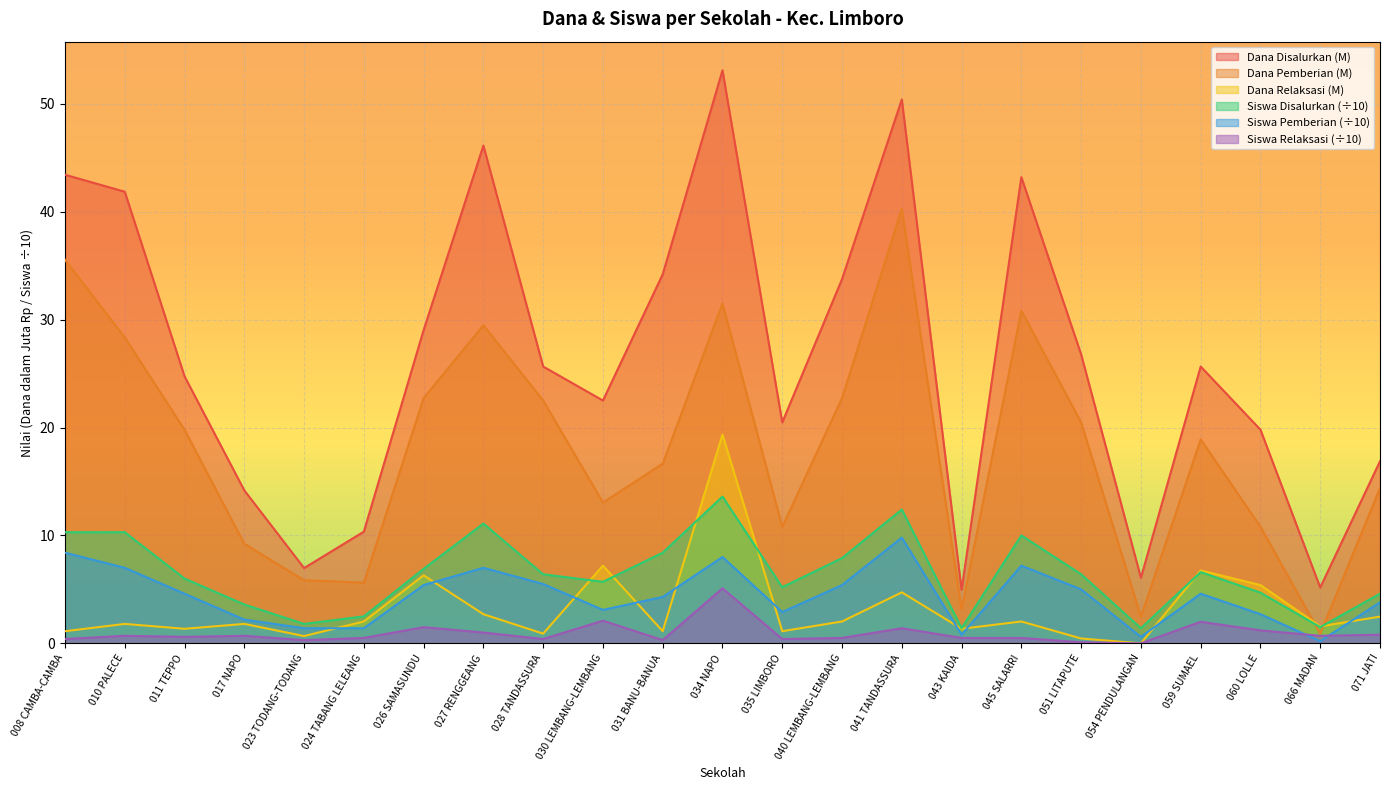

True or false: Dana Pemberian and Dana Pemberian Relaksasi cross at least once.

True